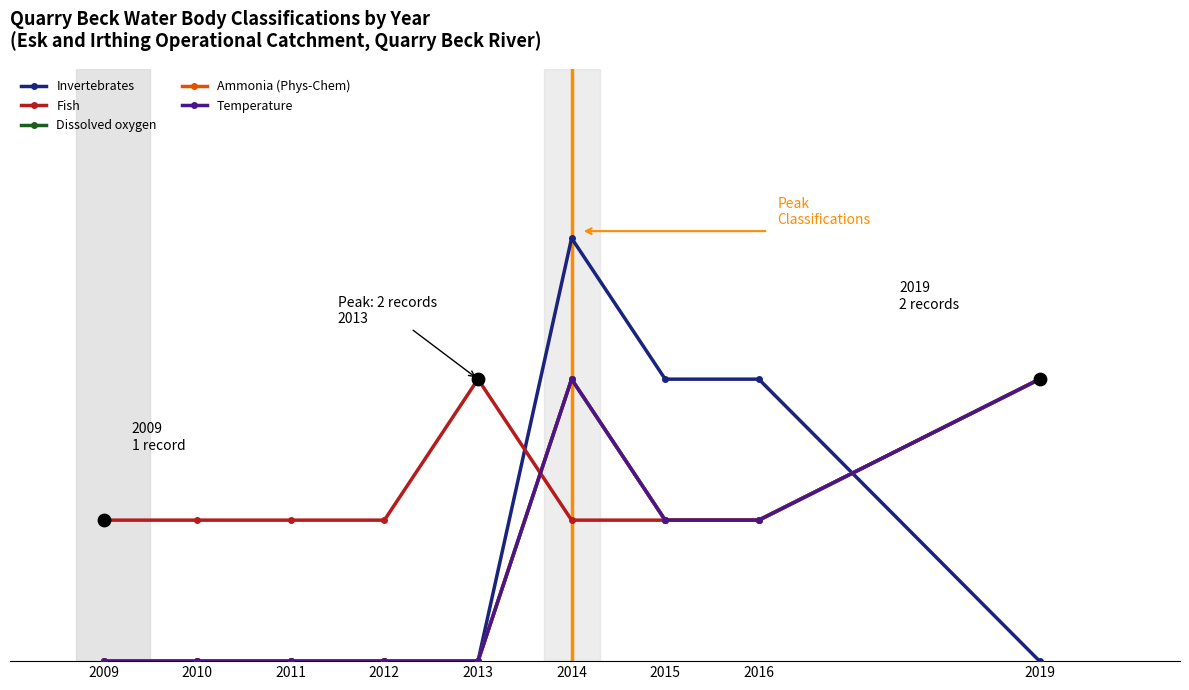

Is this an area chart (filled region under the line)?

No